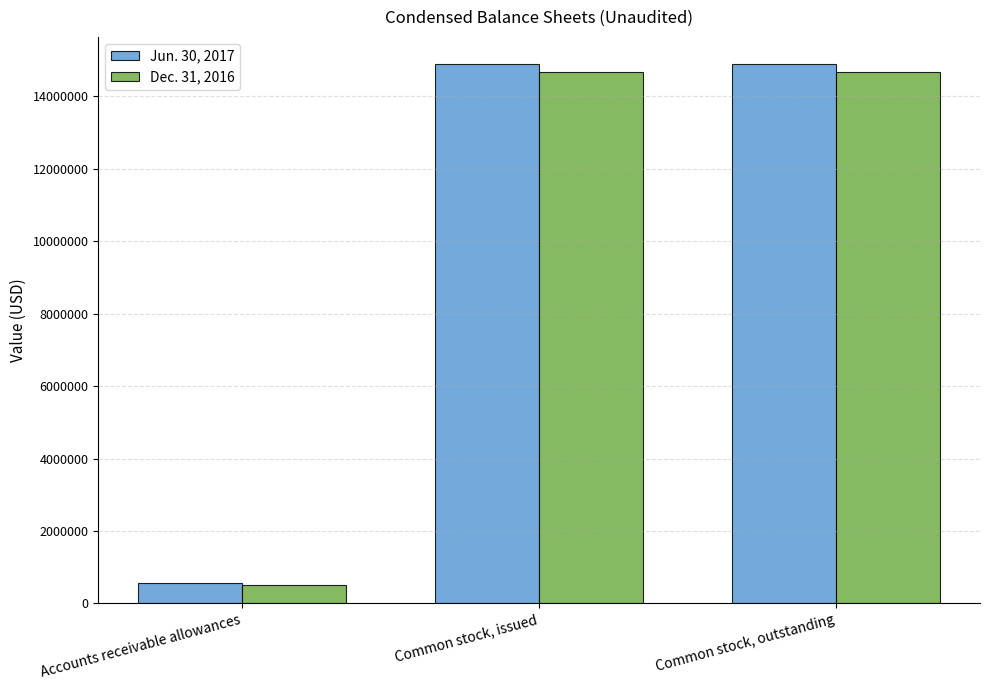

How many data points in Dec. 31, 2016 are less than 14685290?

1